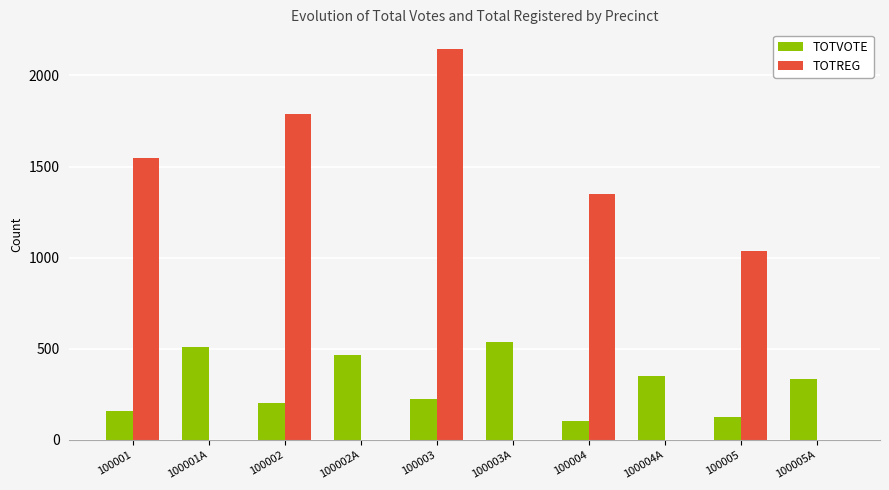

Where is TOTREG nearest to the value 1073?

100005